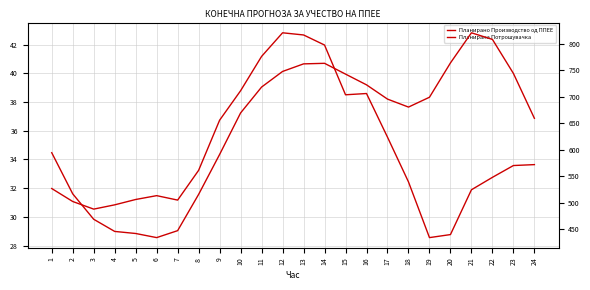

True or false: Планирана Потрошувачка and Планирано Производство од ППЕЕ cross at least once.

False